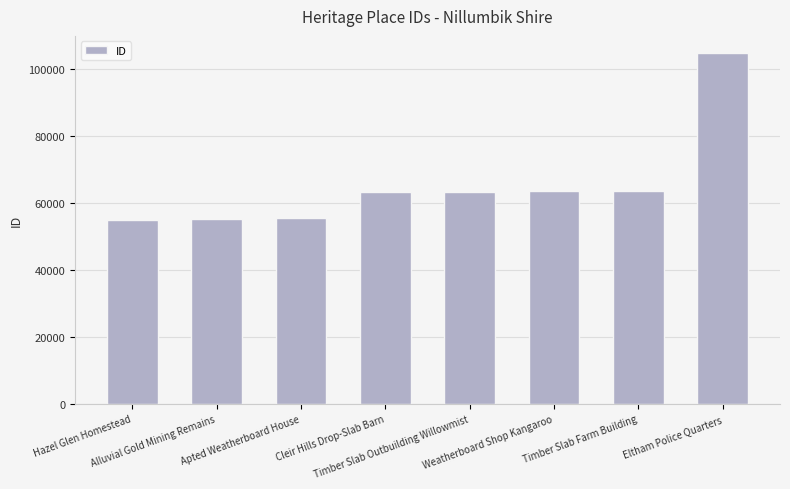

What is the sum of all values?

523474